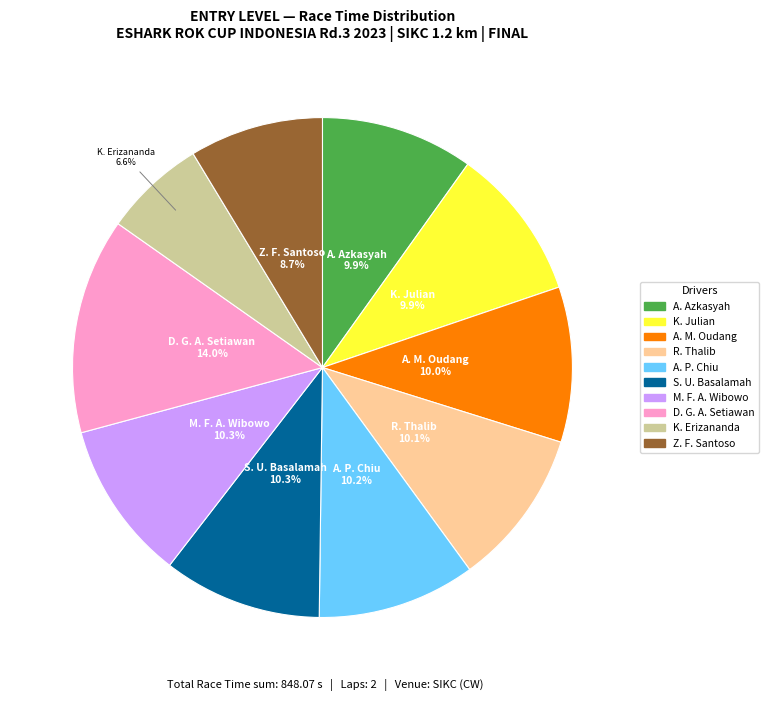

Which slice is the smallest?

K. Erizananda